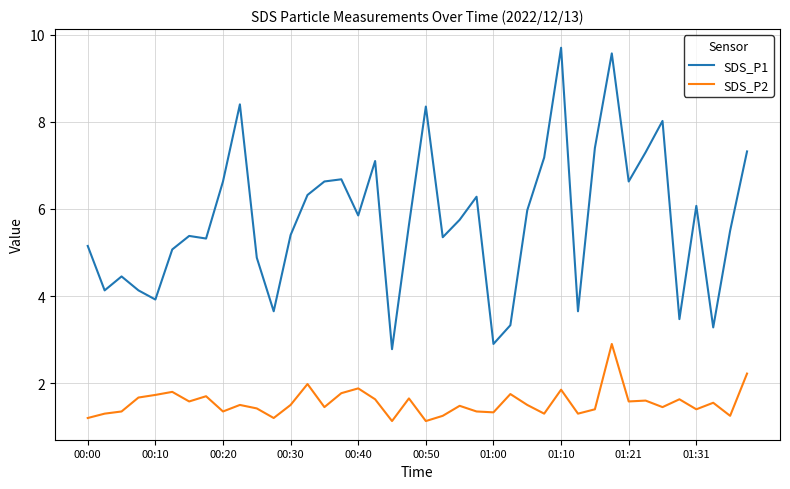

Which series has the widest spread of values?

SDS_P1